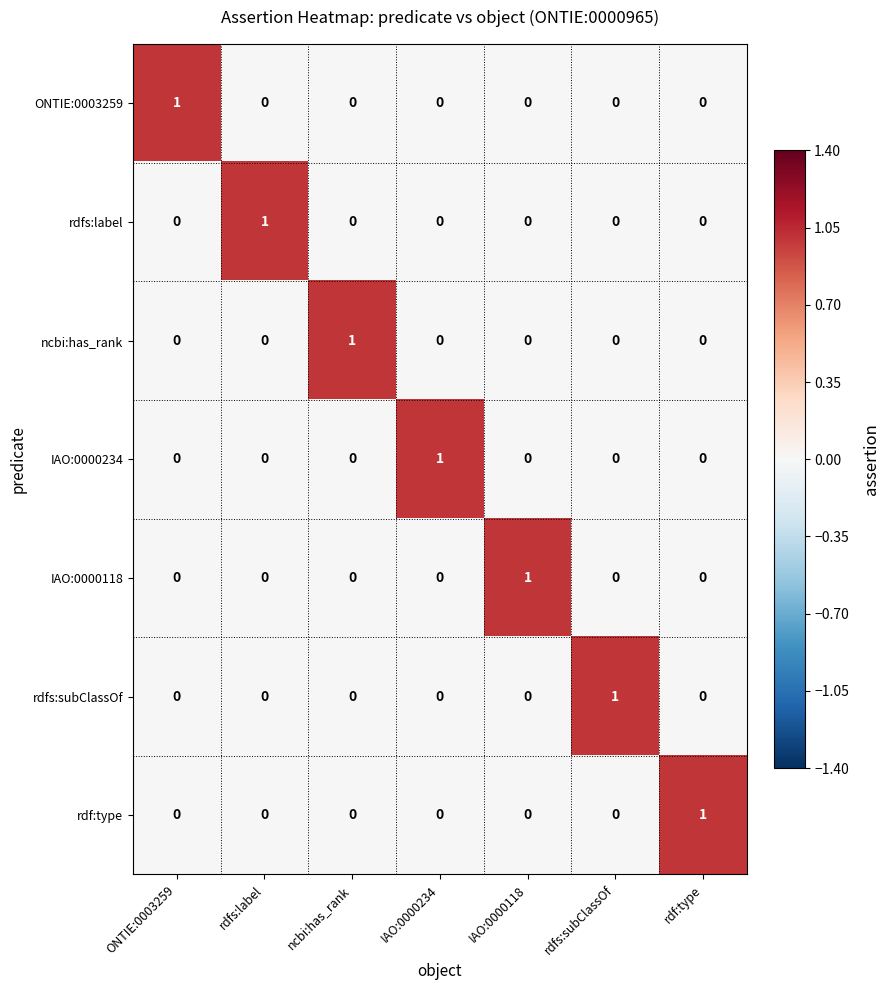

At how many categories does at least one series exceed 0?

7